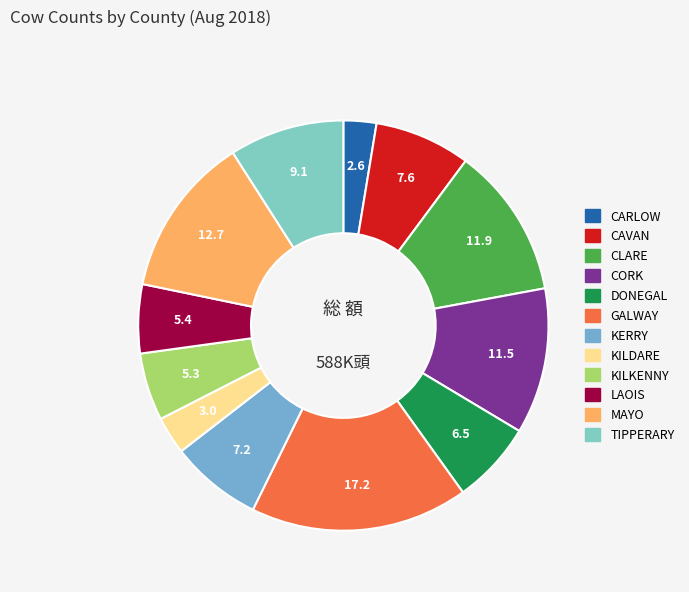

Is it true that CLARE is 12% of the pie?

True